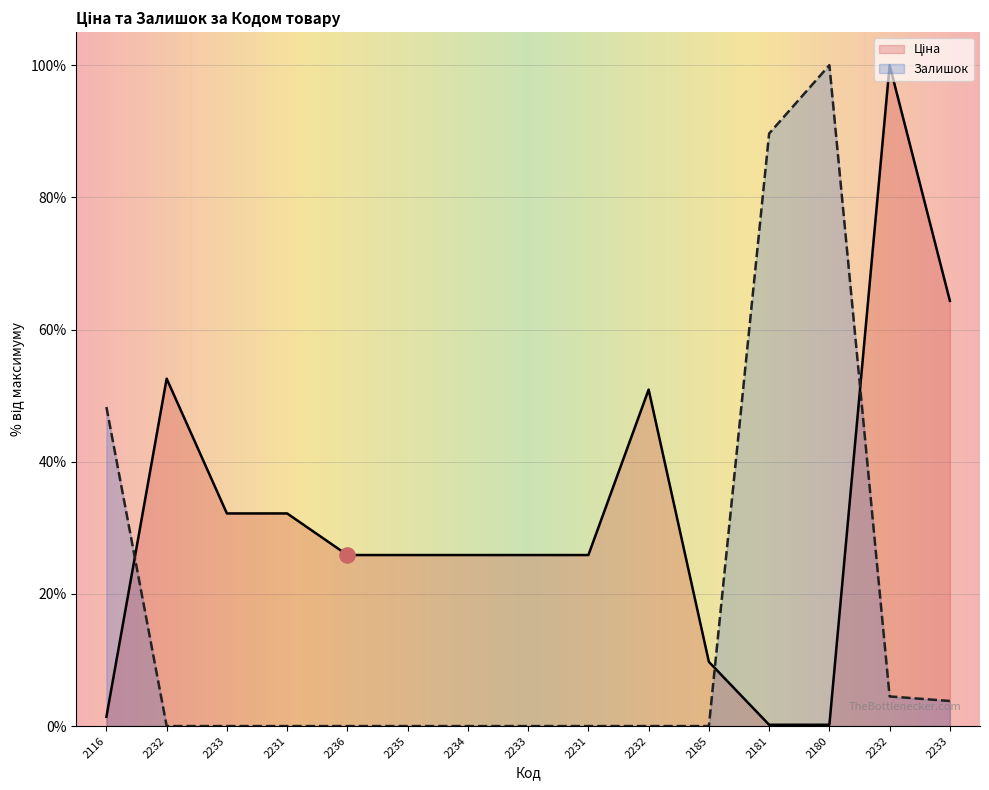

Which series has the largest total across all categories?

Ціна